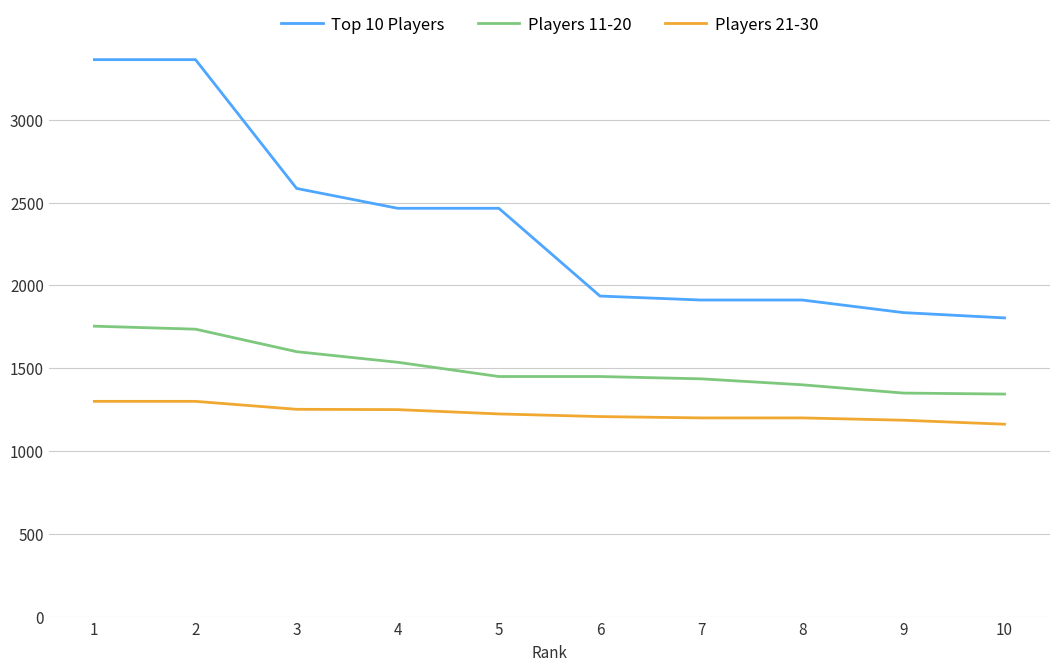

Which series has the largest total across all categories?

Top 10 Players